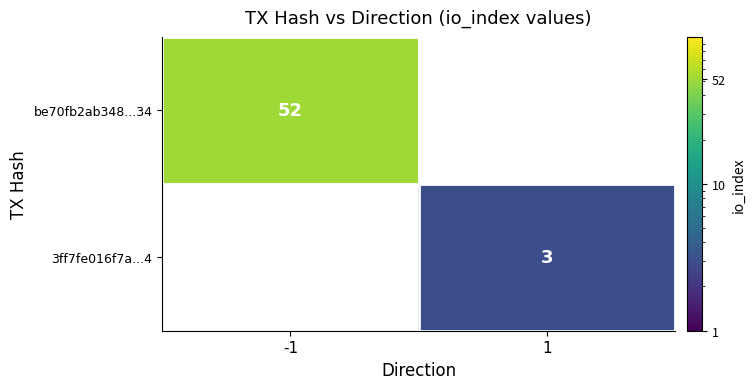

True or false: be70fb2ab348...34 has a value of 52 at -1.

True